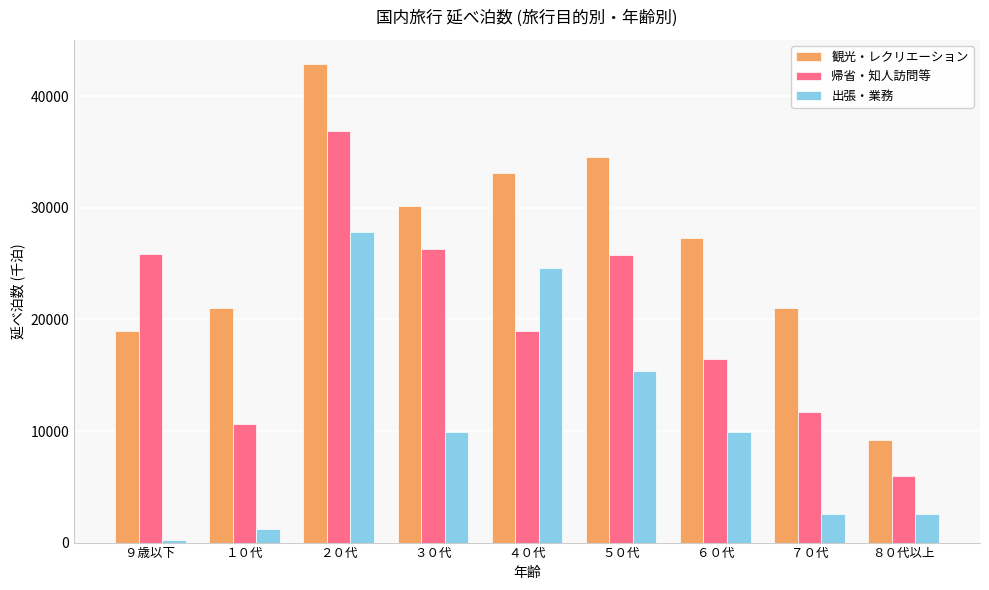

What is the total value across all series at ８０代以上?

17680.4